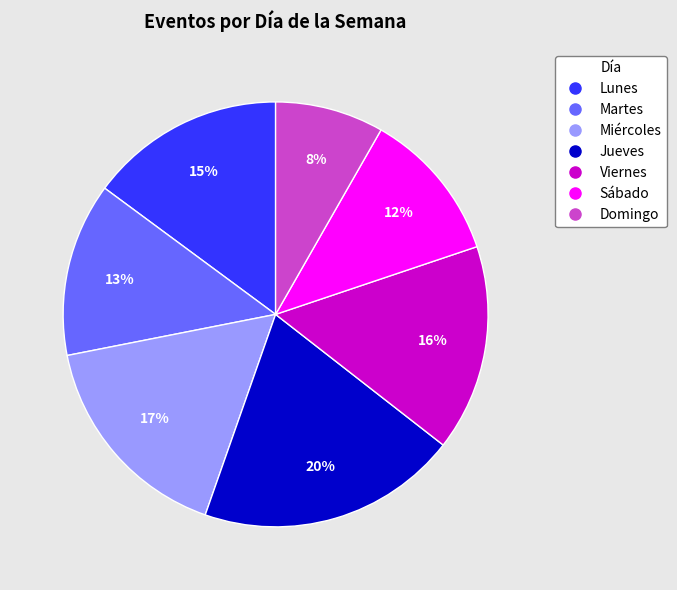

Which slice is the smallest?

Domingo